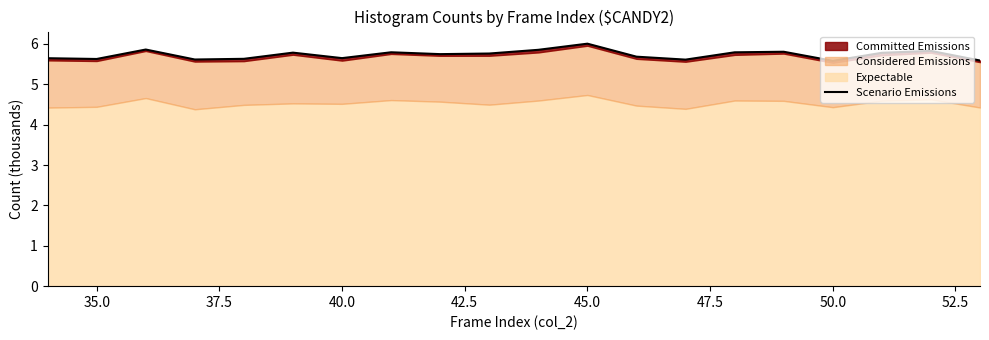

What is the difference between the maximum and second lowest values?

0.4